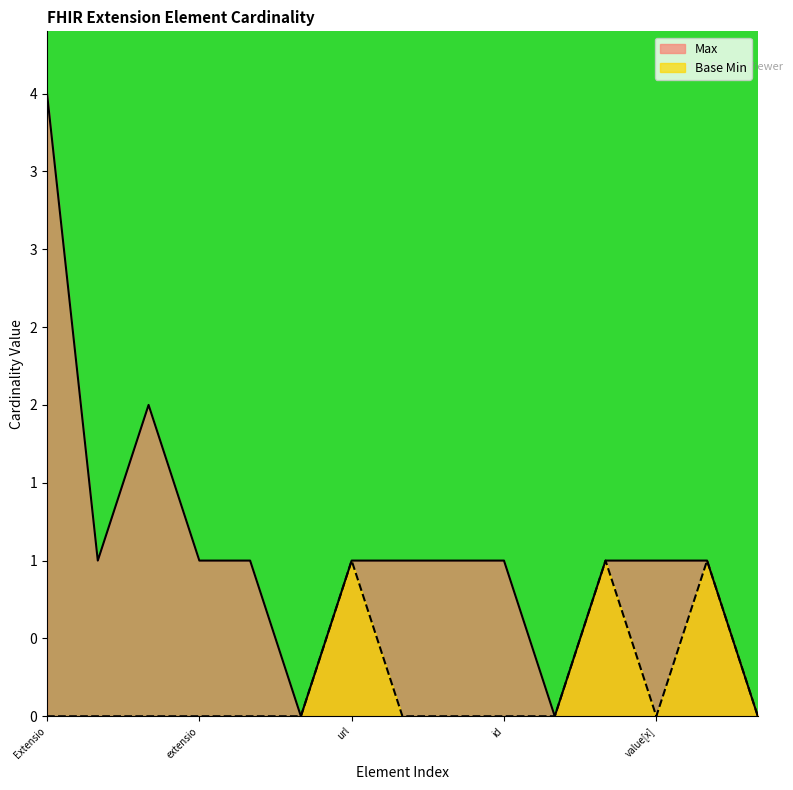

What are all the series names shown in the legend?

Max, Base Min